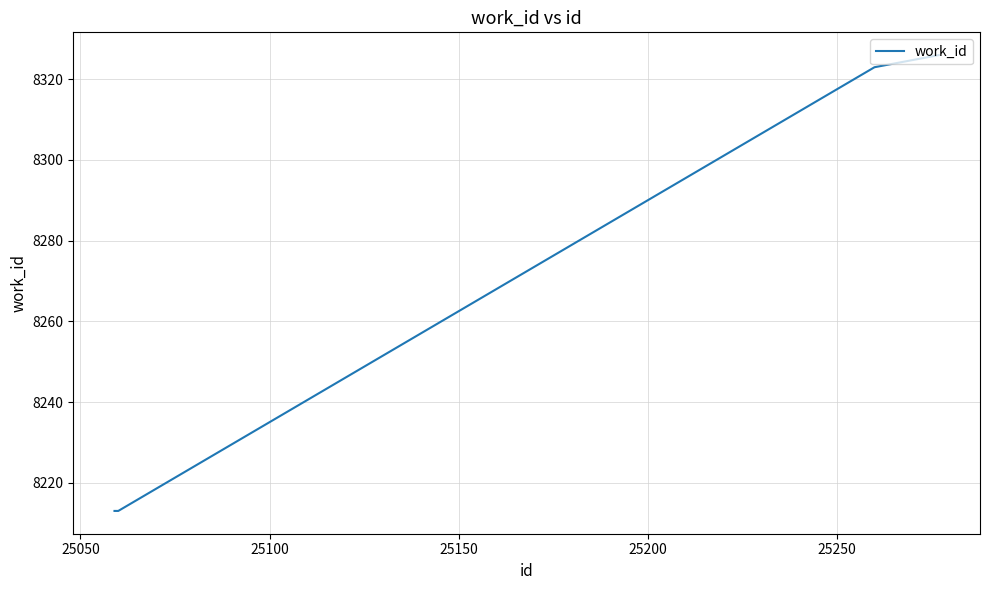

What is the smallest value displayed?

8213